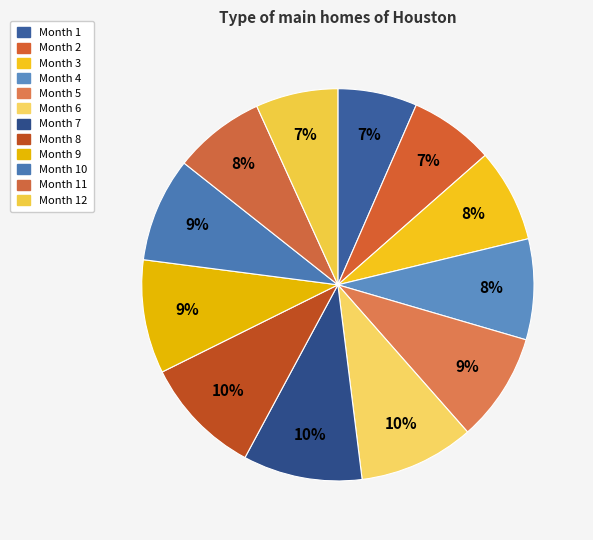

How many segments does this pie chart have?

12